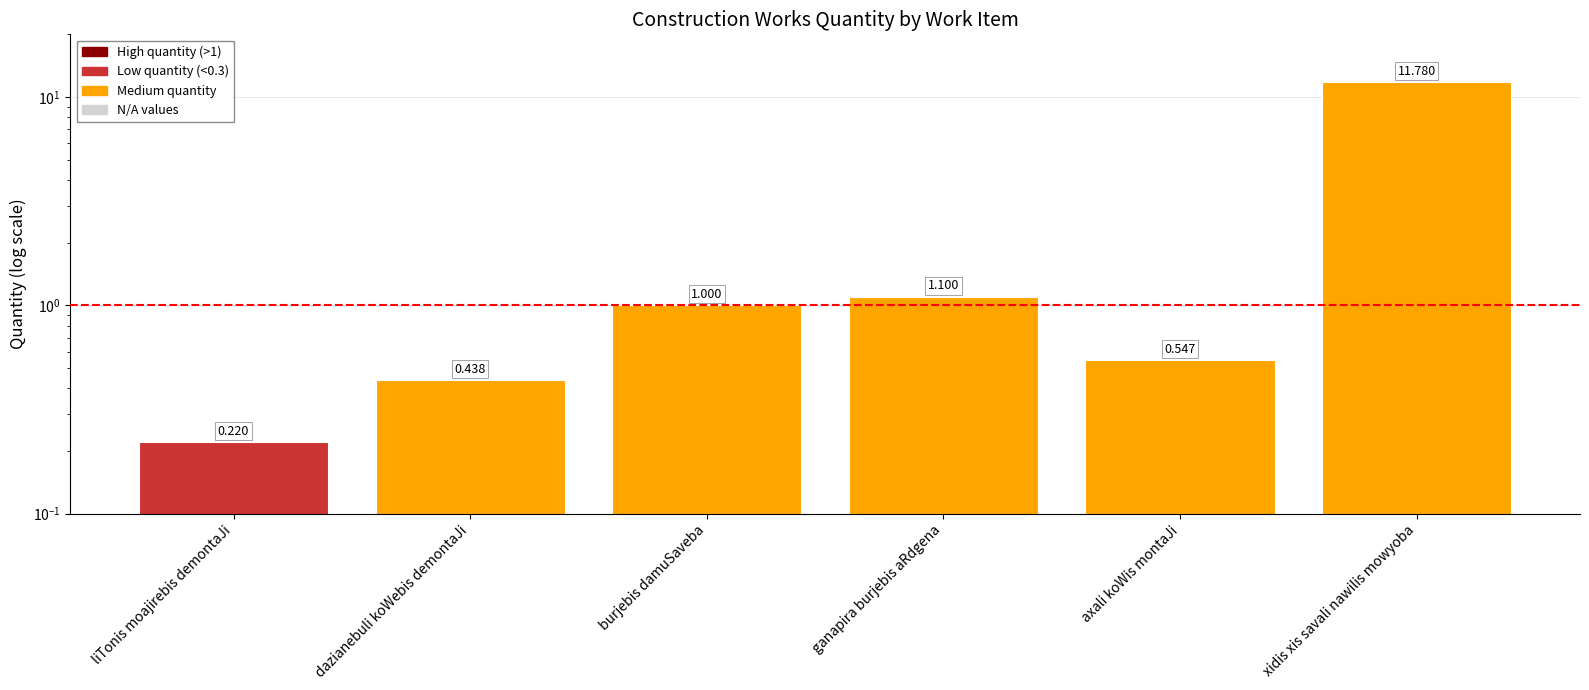

What is the change in value from axali koWis montaJi to xidis xis savali nawilis mowyoba?

+11.2